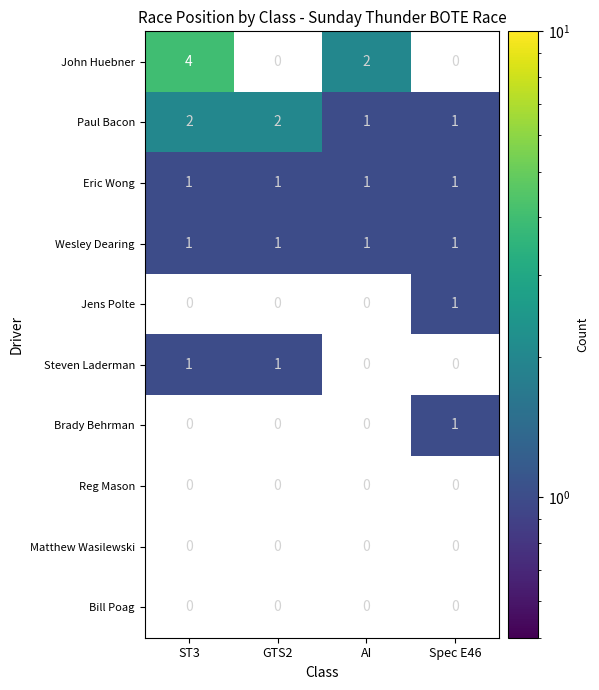

What is the sum of all Wesley Dearing values?

4